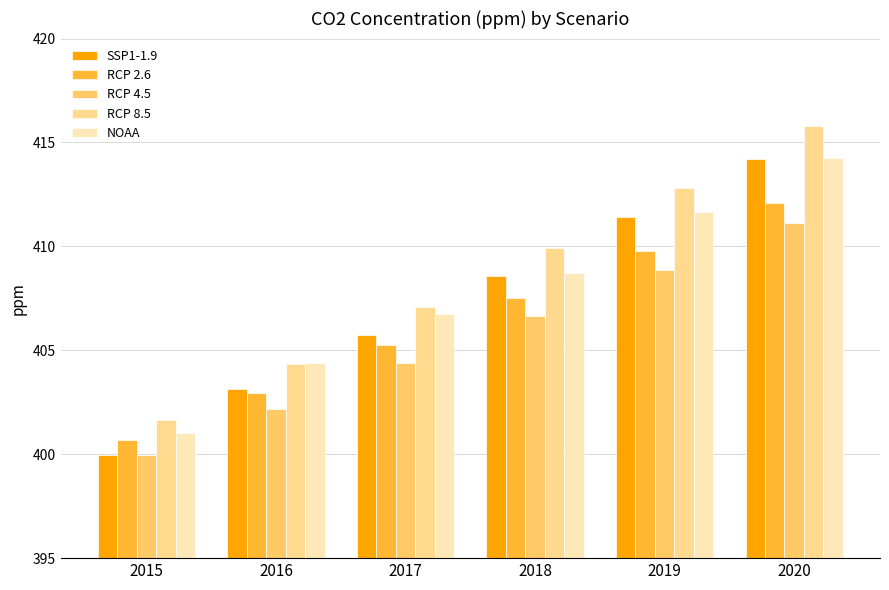

How many bars are there in total?

30